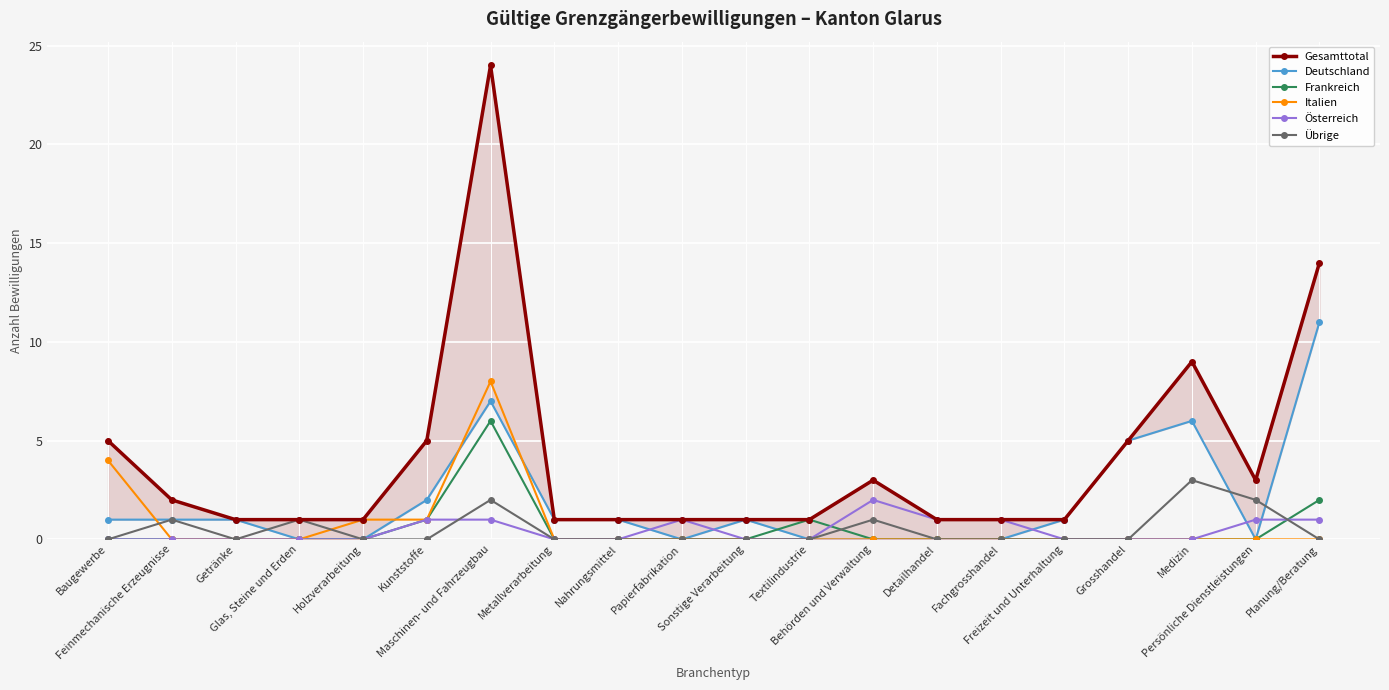

What is the difference between the Gesamttotal values at Medizin and Fachgrosshandel?

8